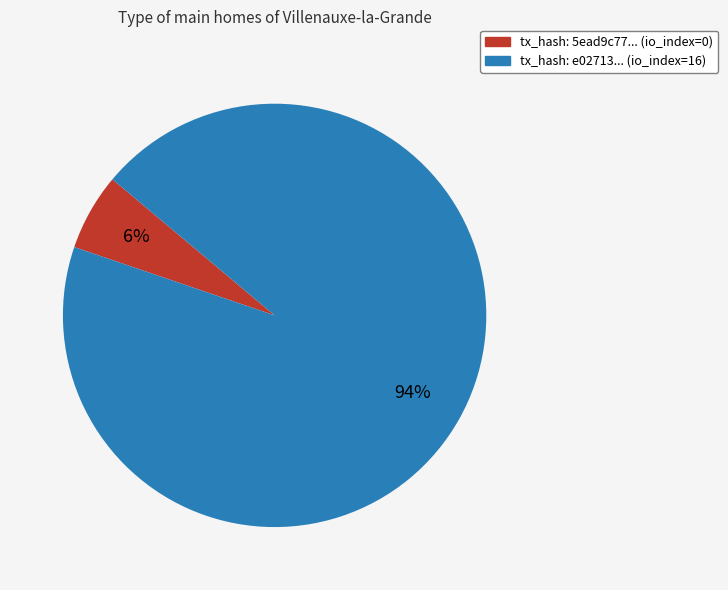

Is there any slice that represents more than half of the pie?

Yes